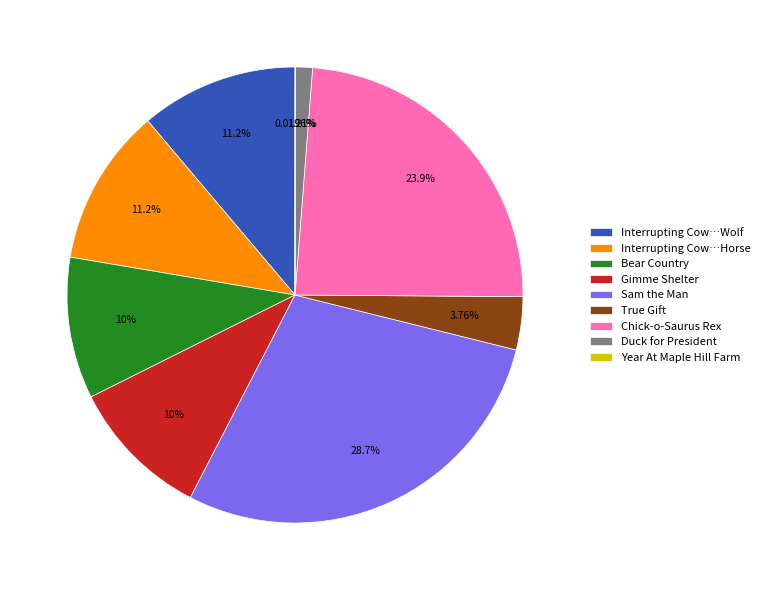

Combined, do Interrupting Cow…Horse and Interrupting Cow…Wolf account for over 50%?

No